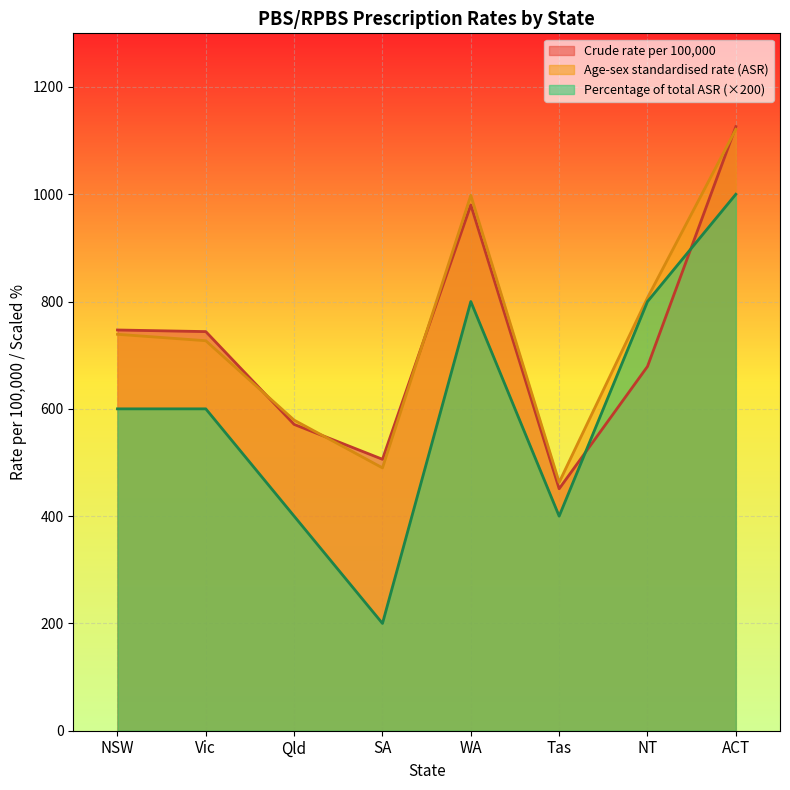

Which has a higher value, SA or NSW?

NSW